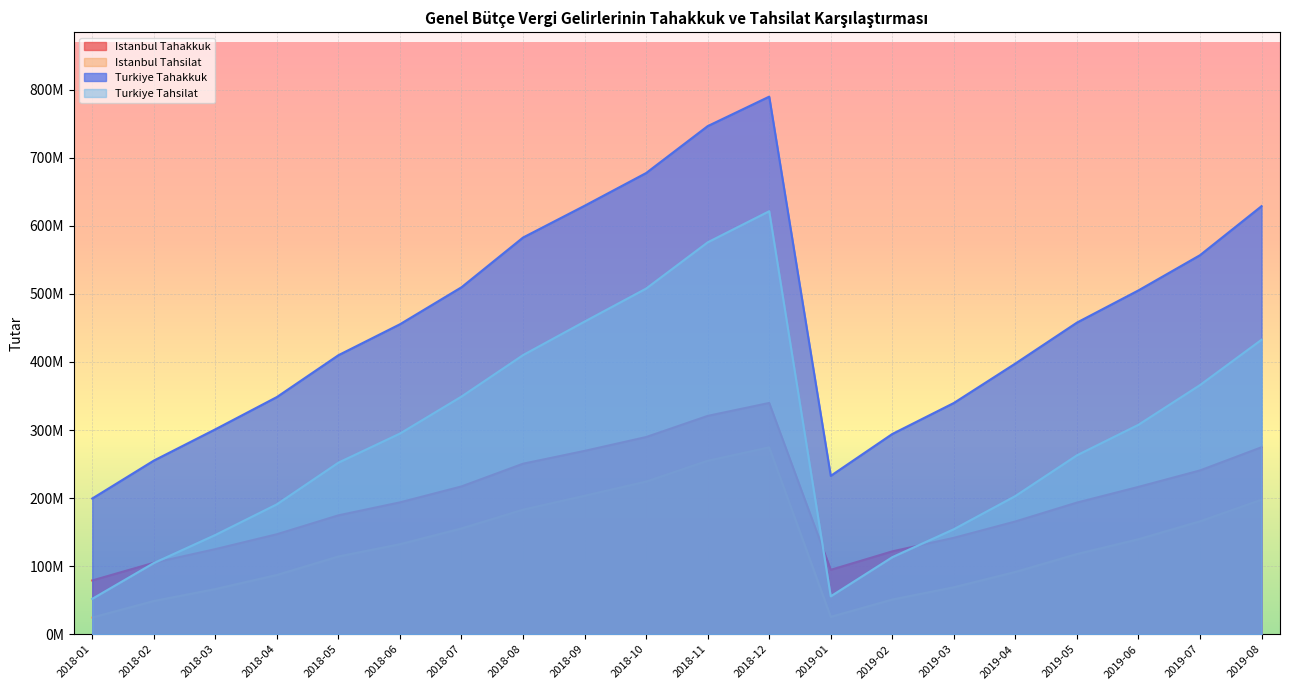

How many interior local peaks does the Turkiye Tahakkuk series have?

1